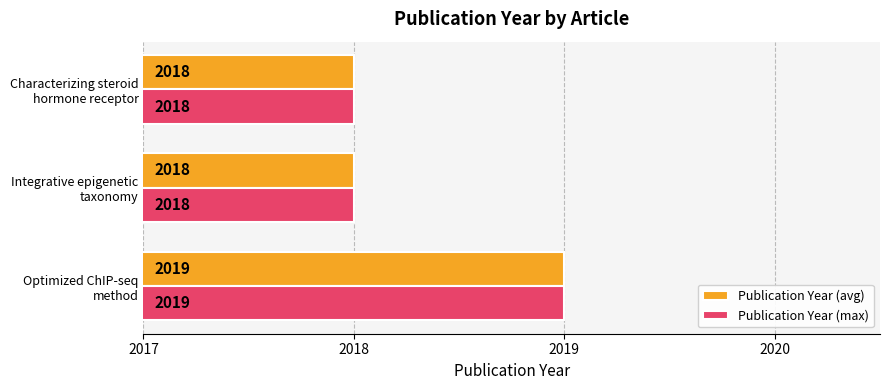

What is the sum of all Publication Year (max) values?

6055